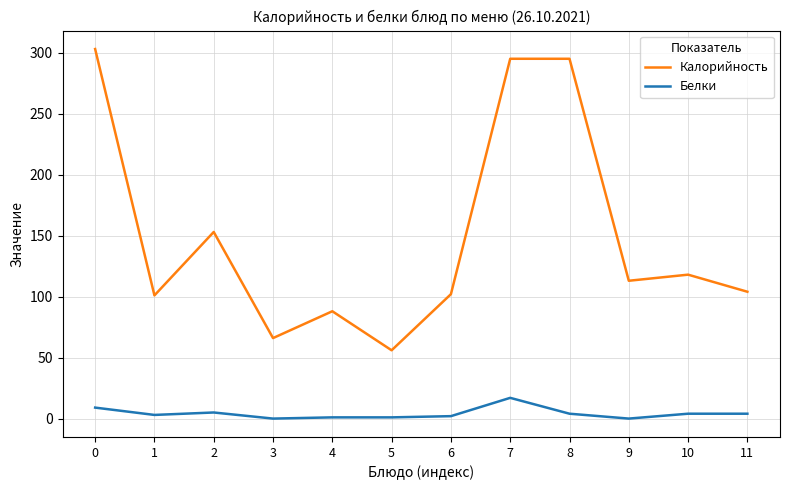

True or false: Калорийность and Белки cross at least once.

False